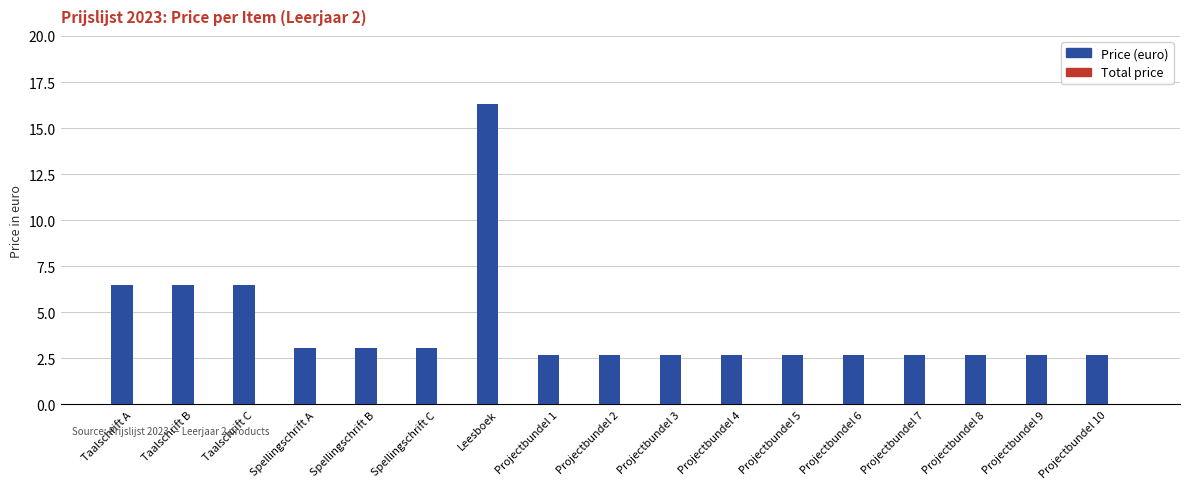

Is it true that Price (euro) equals 16.3 at Leesboek?

True